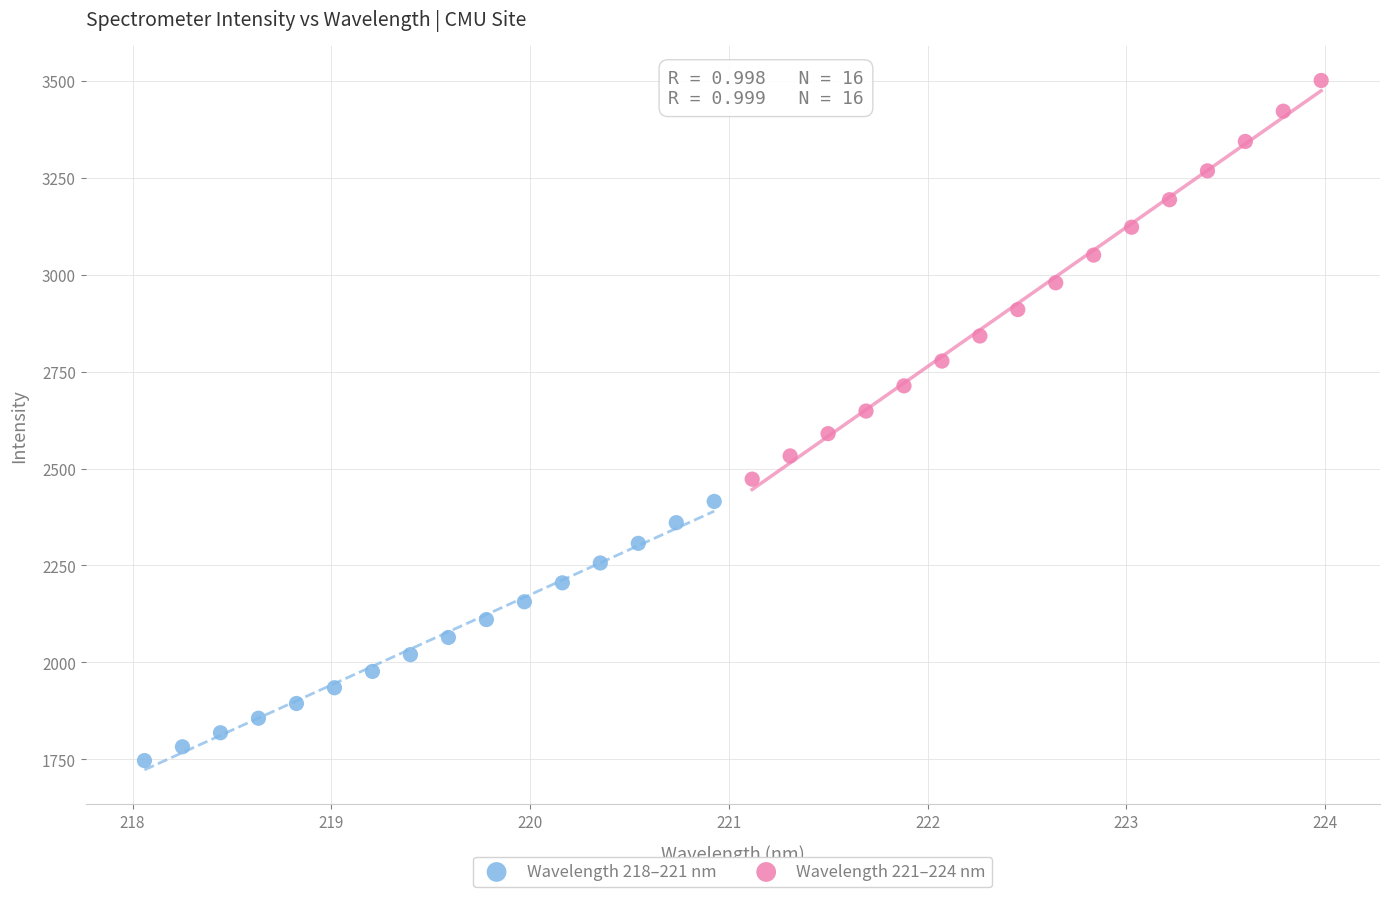

Which series has the largest Y range (max minus min)?

Wavelength 221–224 nm